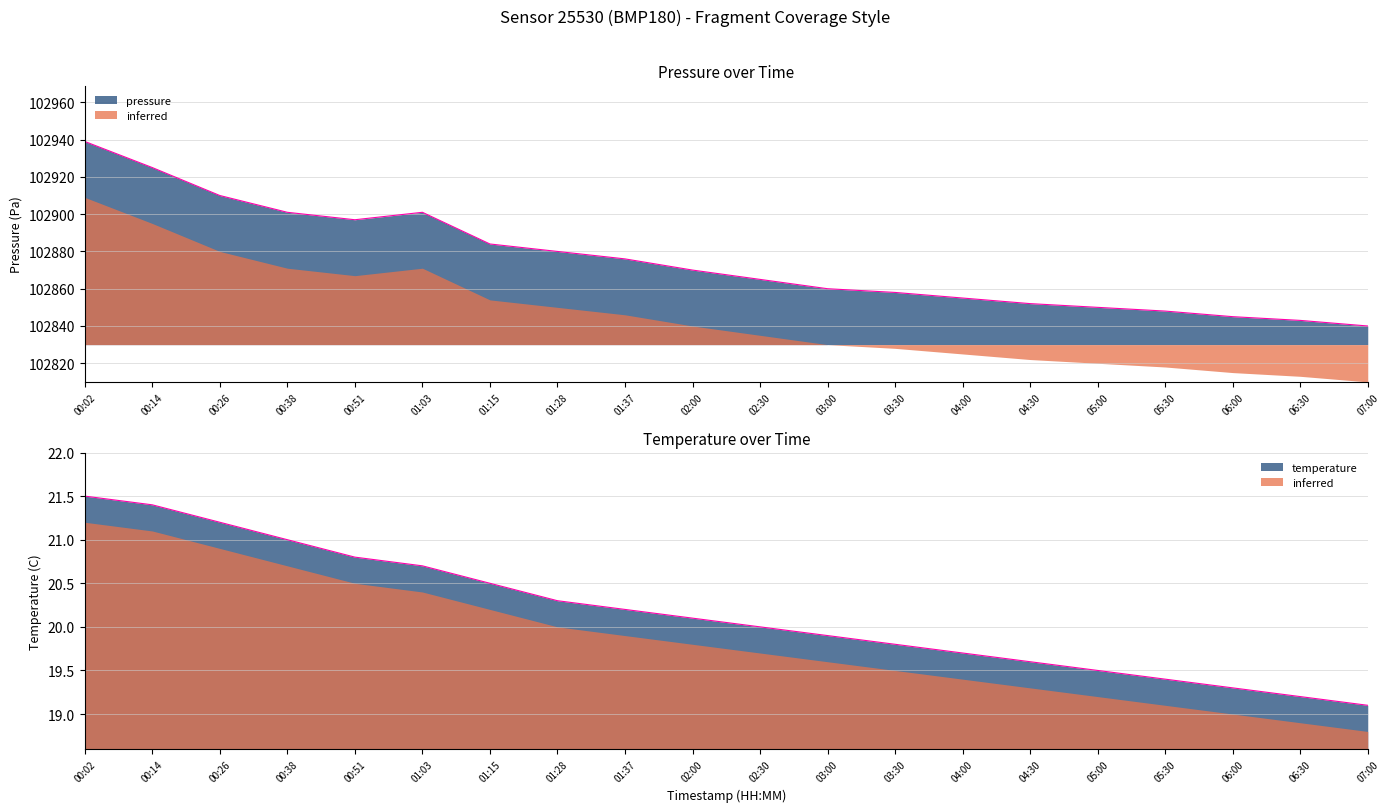

Is it true that pressure equals 102897.0 at 00:51?

True